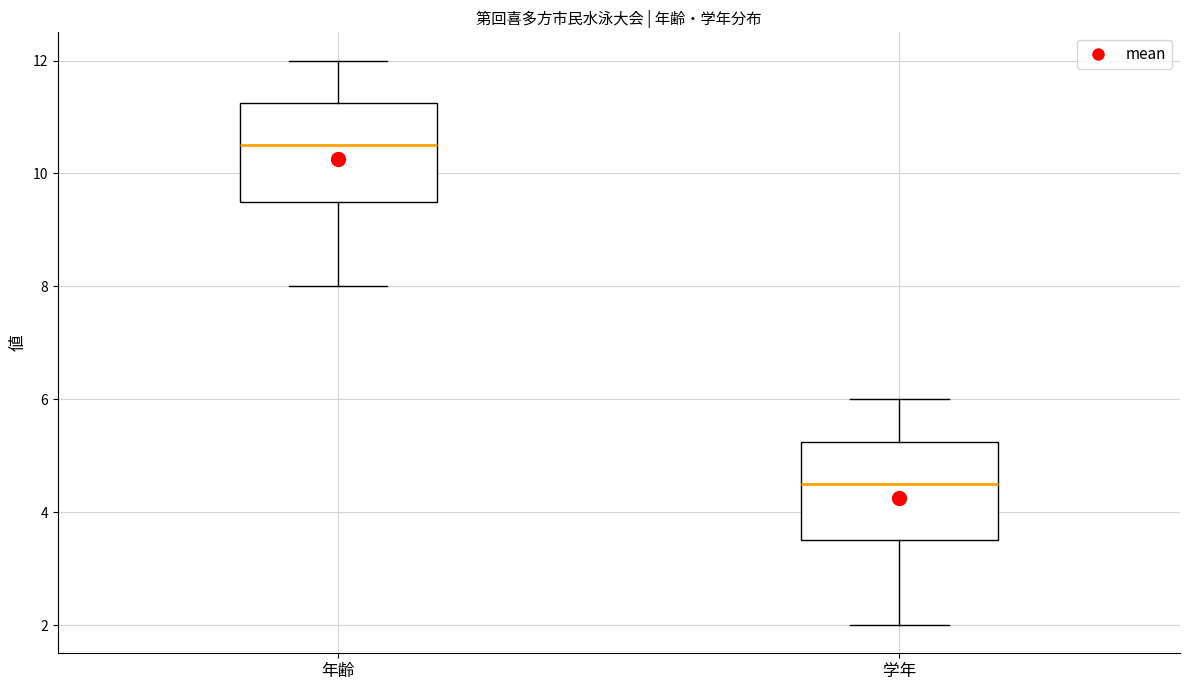

Which box has the lowest median line?

学年